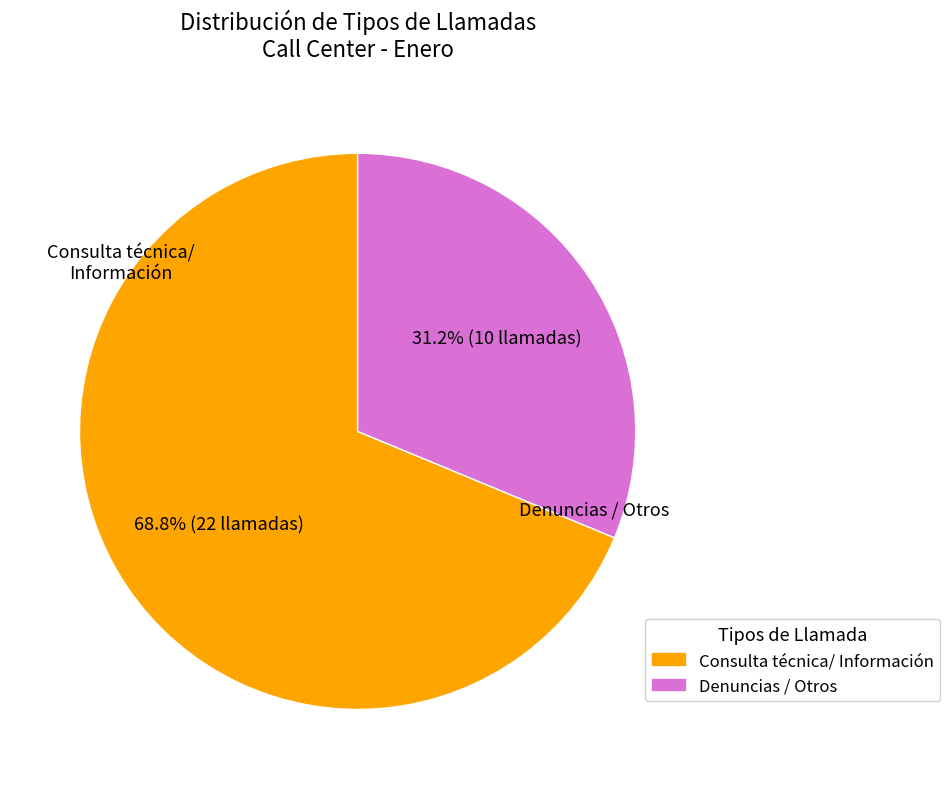

Is there any slice that represents more than half of the pie?

Yes